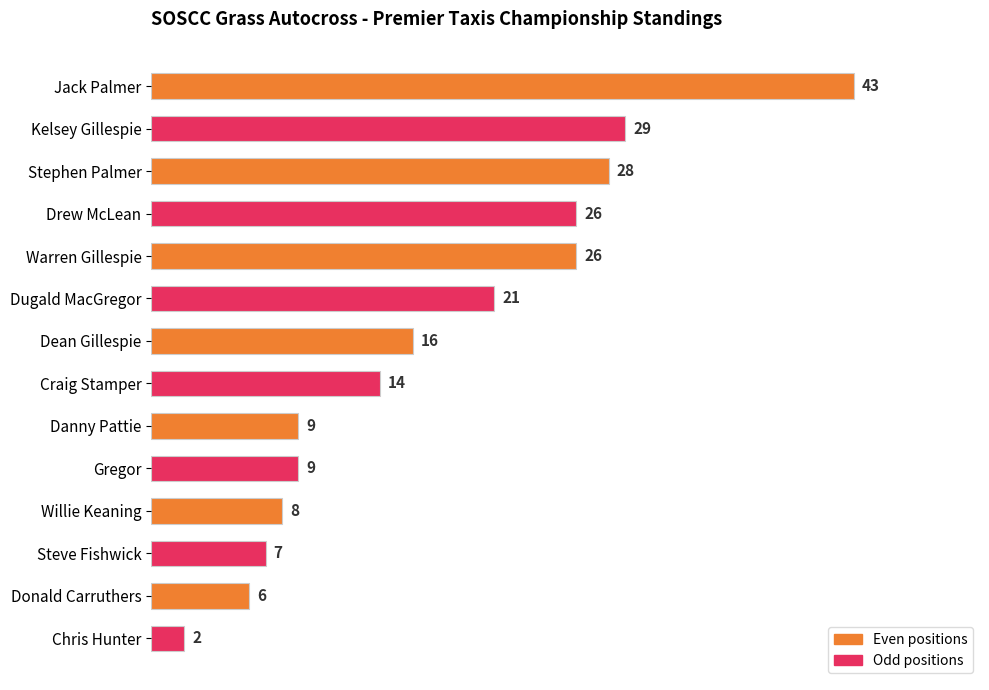

What is the value of the 11th bar from the top?

8